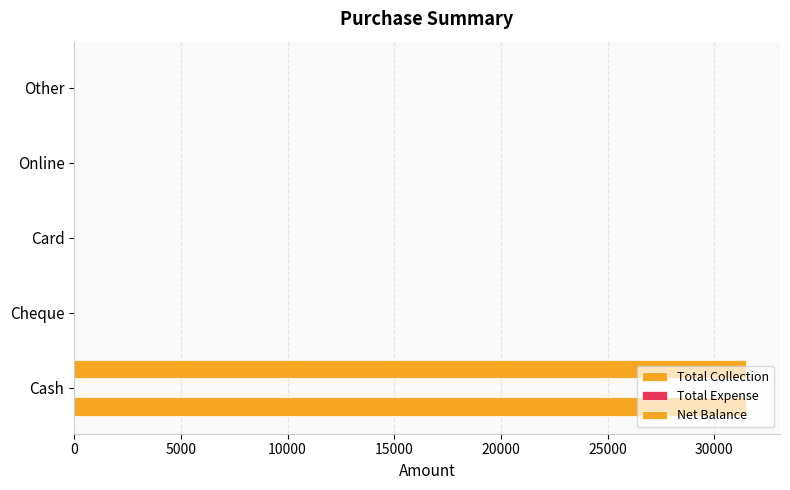

Count the number of data series in this chart.

2